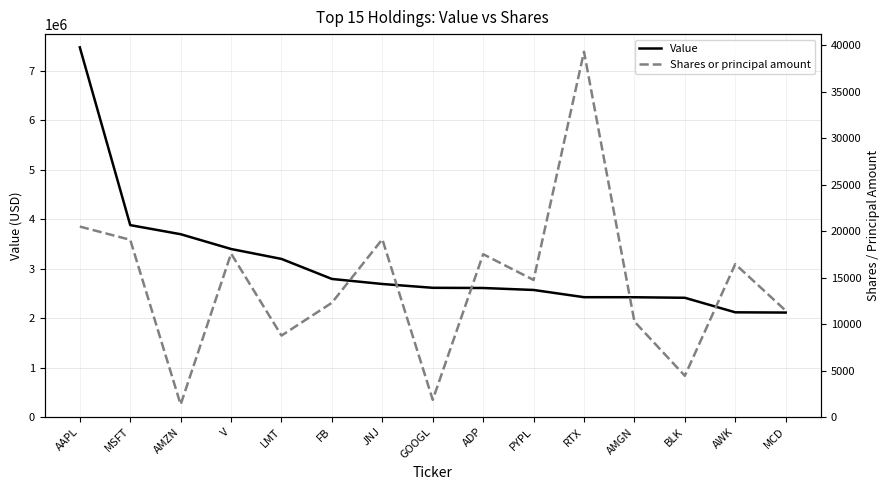

What are all the series names shown in the legend?

Value, Shares or principal amount